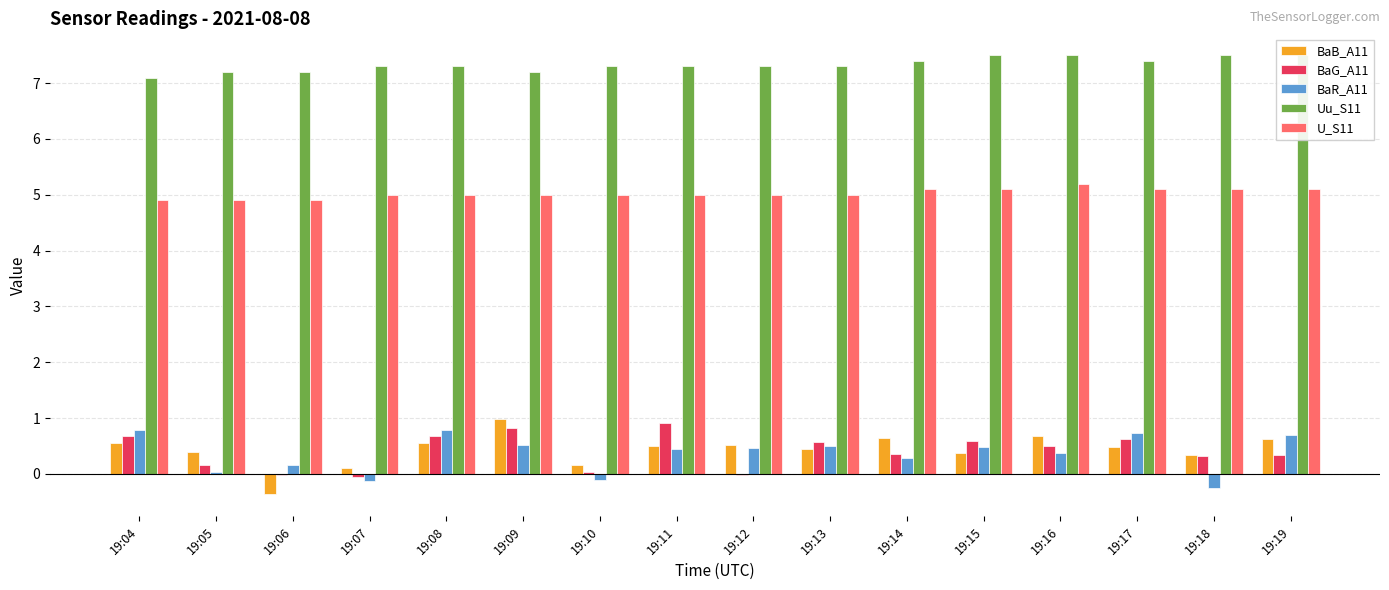

What is the minimum value shown in the chart?

-0.4